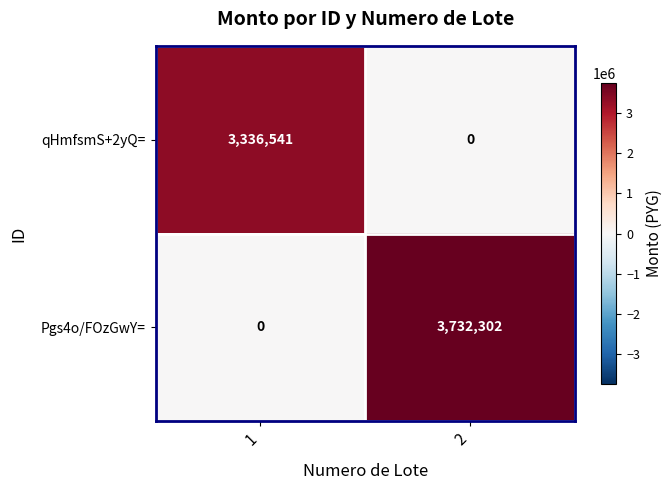

What is the maximum value for qHmfsmS+2yQ=?

3336541